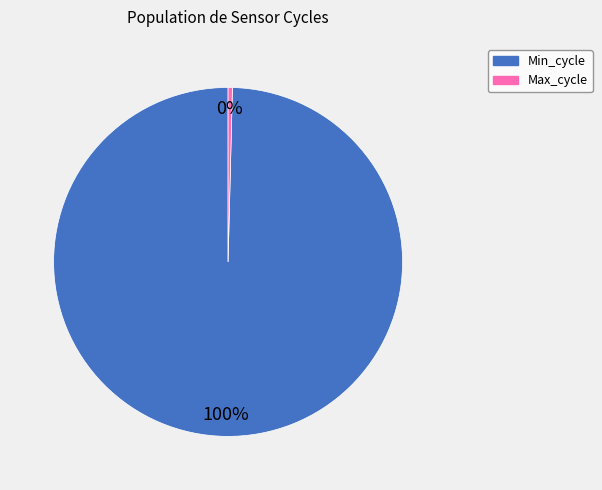

The Min_cycle slice represents 100% of the pie. True or false?

True